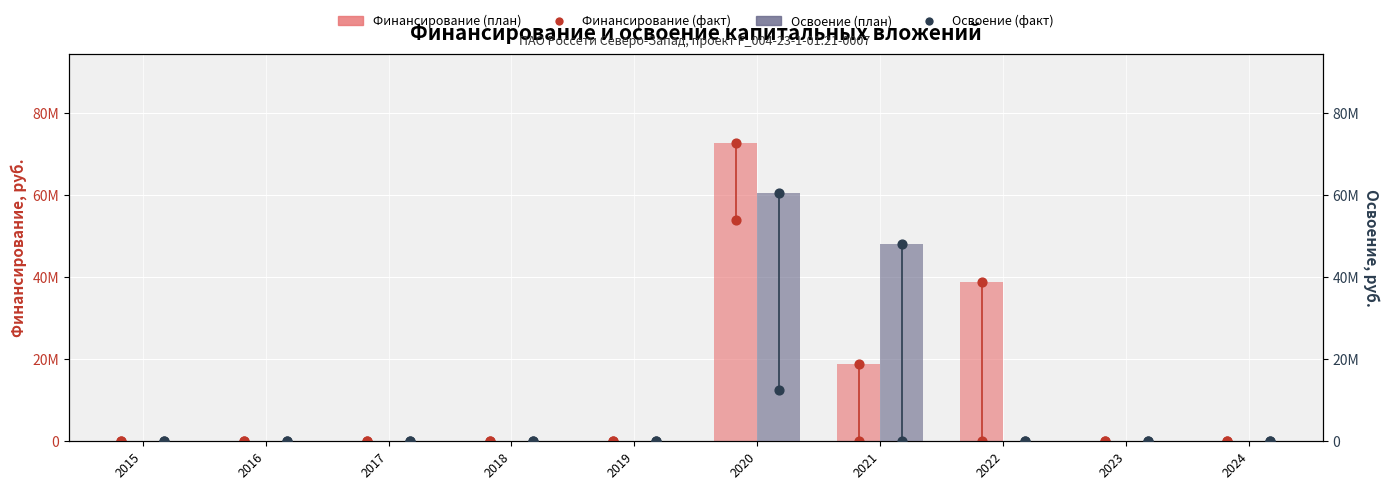

Which series contains the lowest Y value?

Финансирование (план)